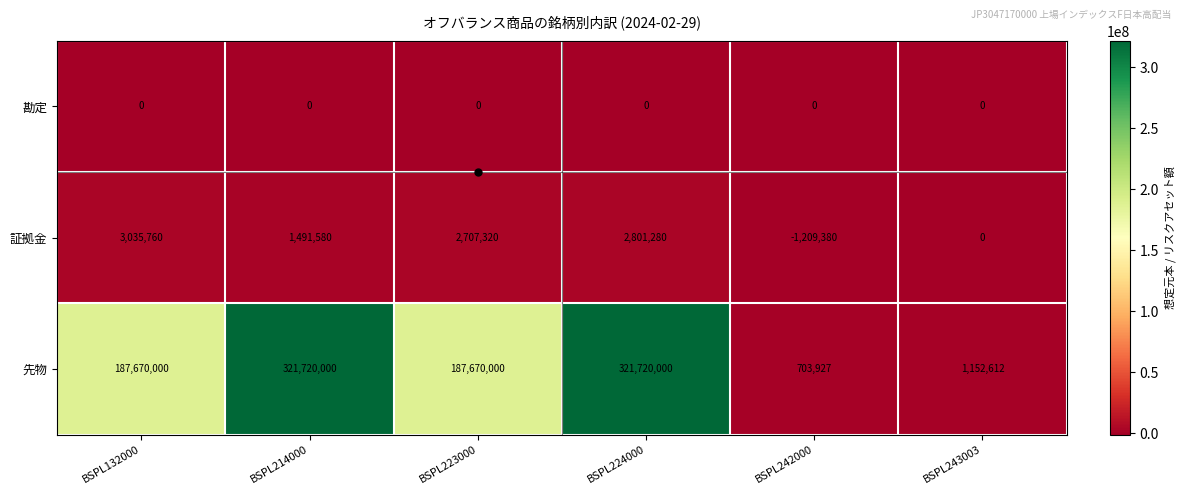

Is it true that 証拠金 equals 4445048 at BSPL223000?

False